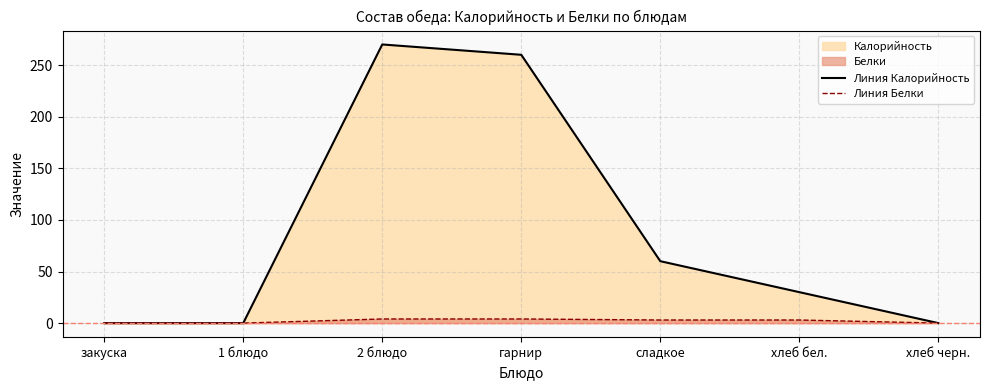

At which category is the sum across all series the highest?

2 блюдо